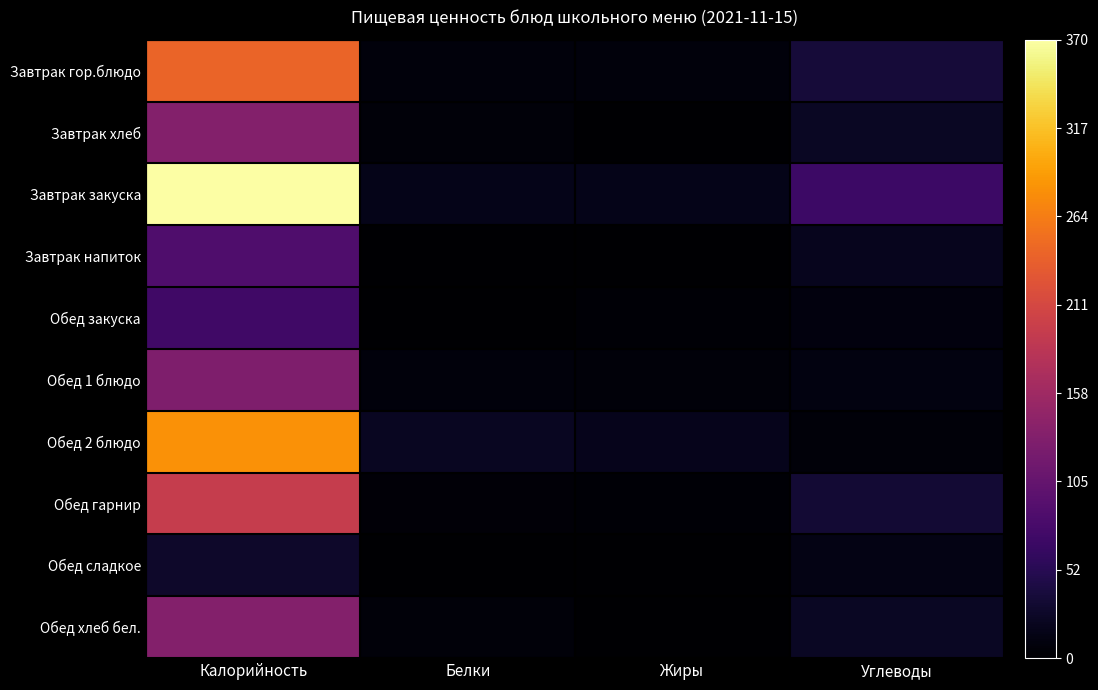

List the series in order of their peak value, lowest first.

Обед сладкое, Обед закуска, Завтрак напиток, Обед 1 блюдо, Завтрак хлеб, Обед хлеб бел., Обед гарнир, Завтрак гор.блюдо, Обед 2 блюдо, Завтрак закуска